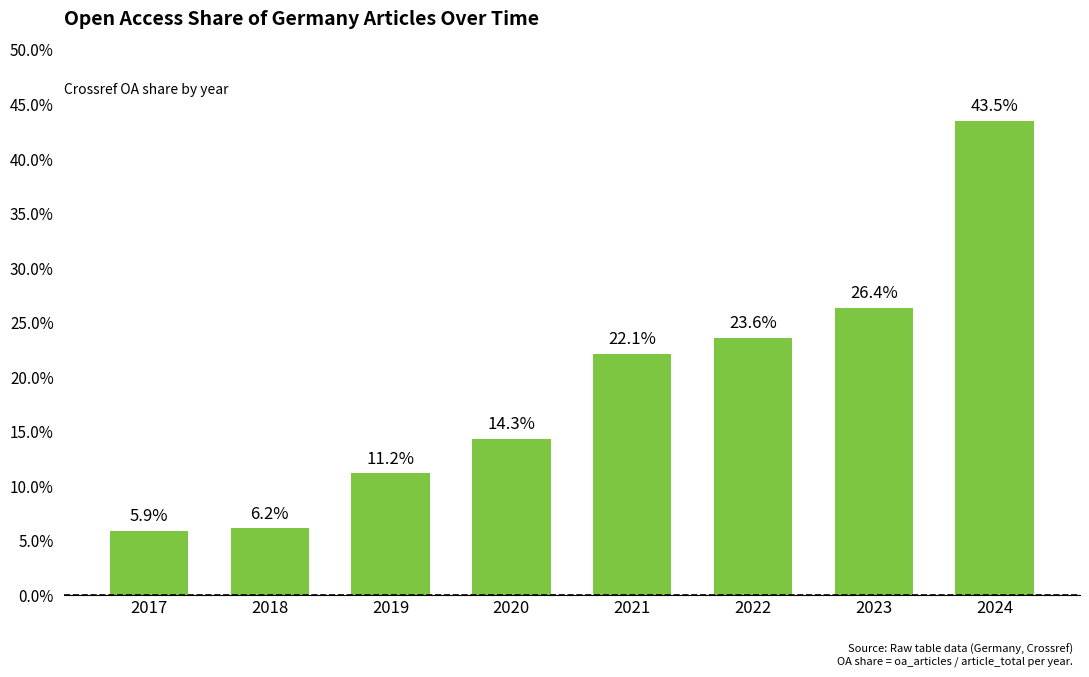

What is the difference between the values at 2020 and 2021?

0.1